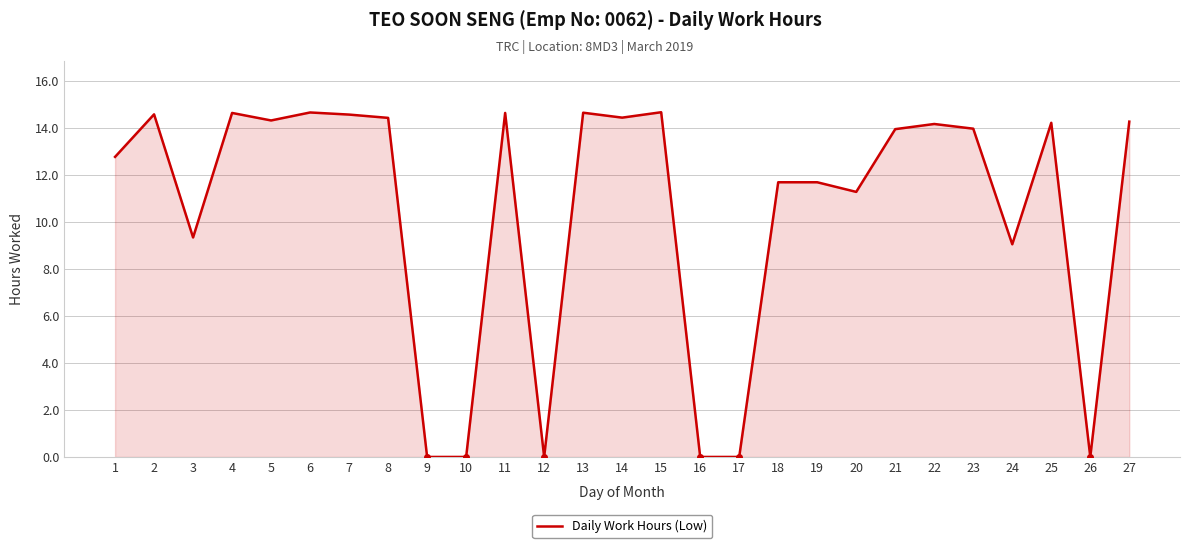

At which label does the data first exceed 13?

2